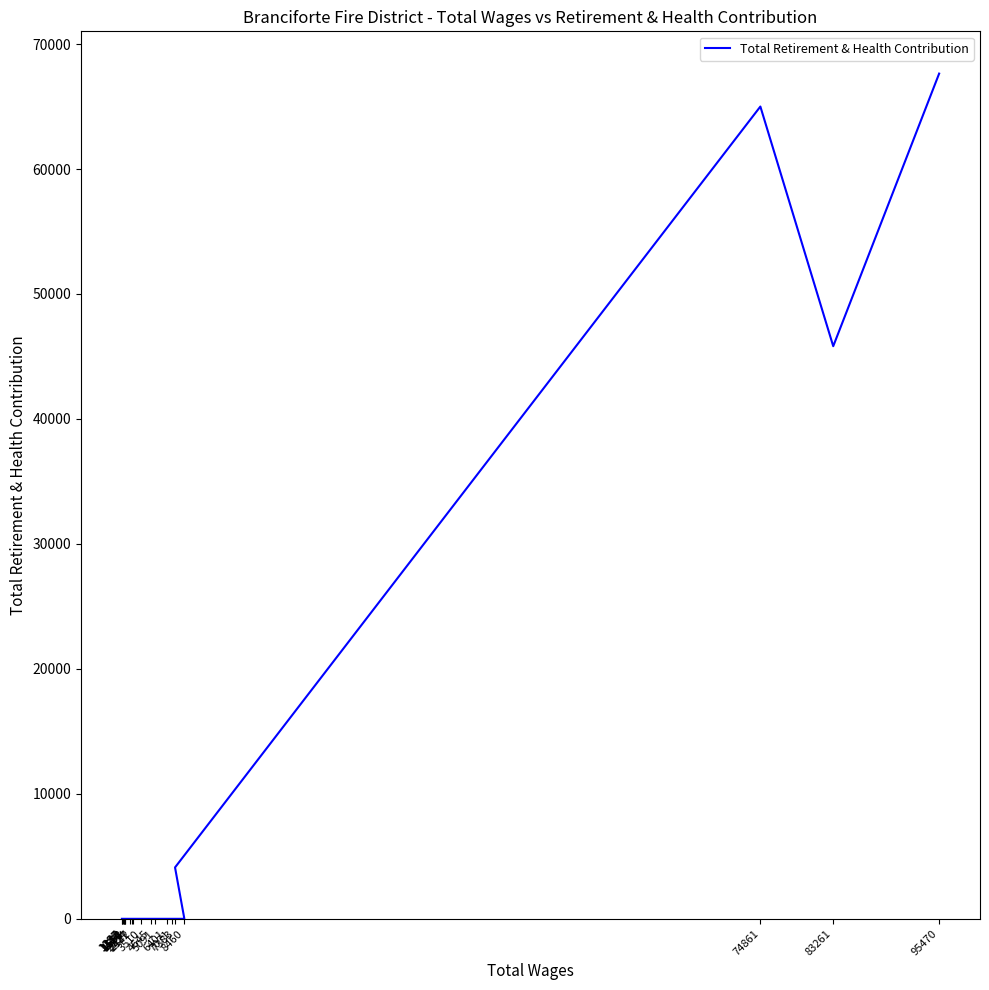

Count the number of data series in this chart.

1